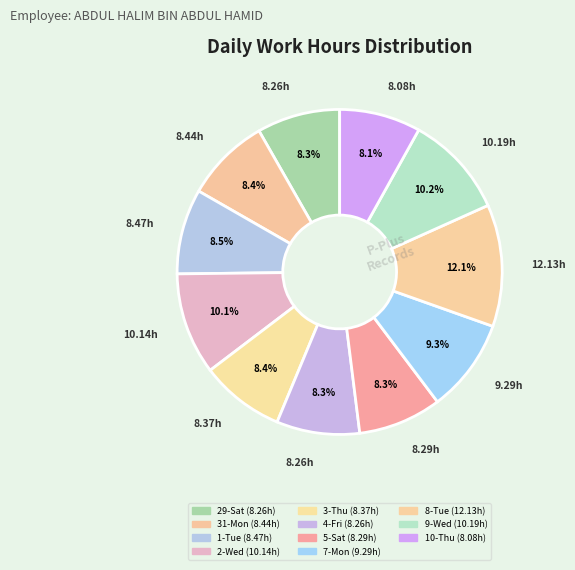

How many slices are in this pie chart?

11